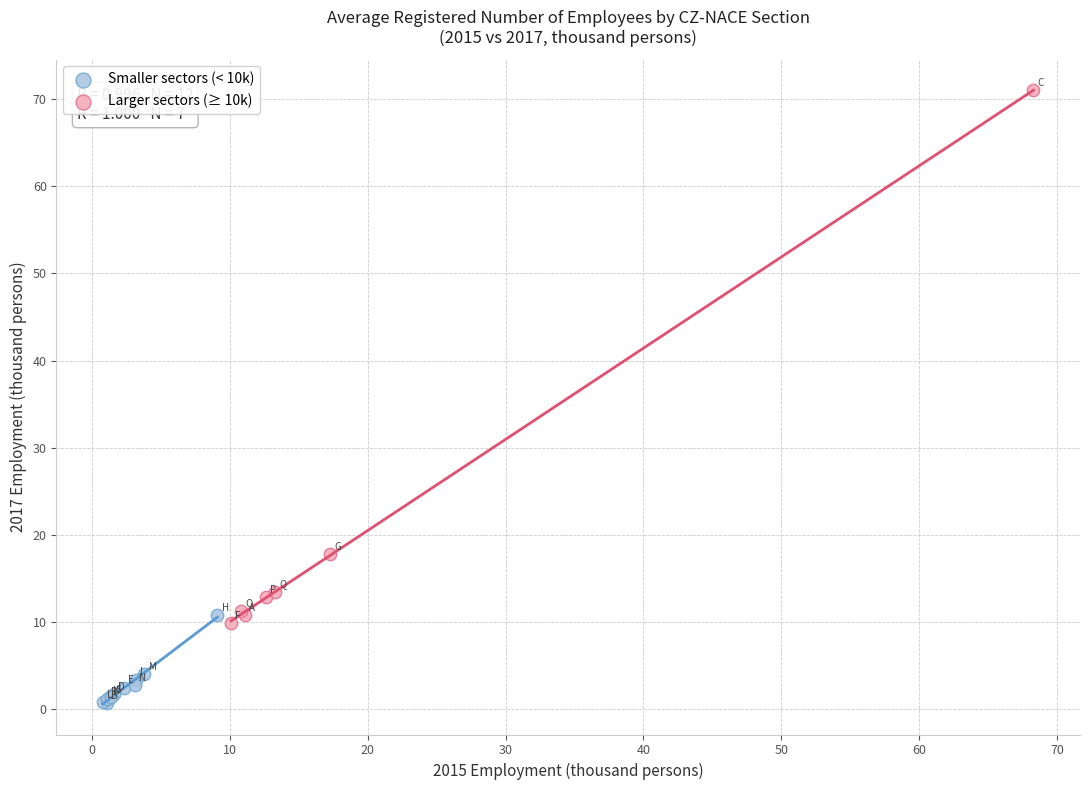

Which series has the largest Y range (max minus min)?

Larger sectors (≥ 10k)